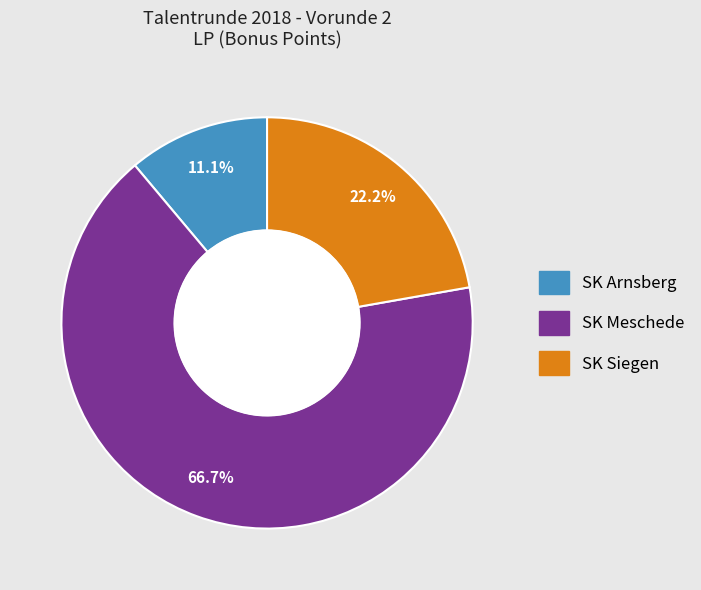

How many segments does this pie chart have?

3